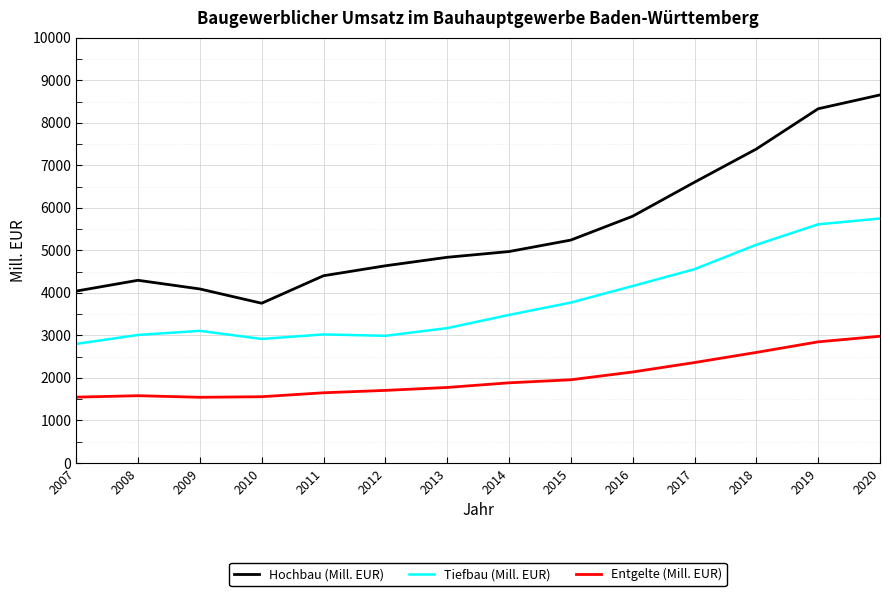

How many values in the Hochbau (Mill. EUR) series are below 4973?

7